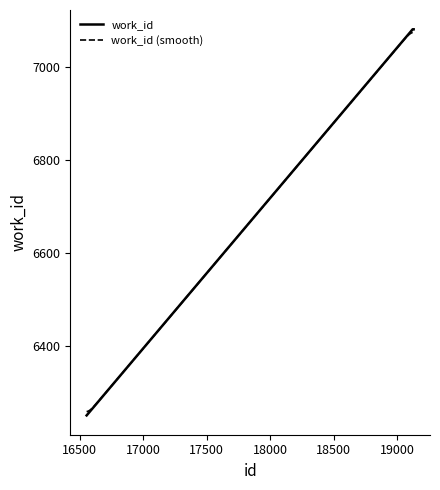

List the labels in order of value, largest first.

19120, 19127, 19128, 16555